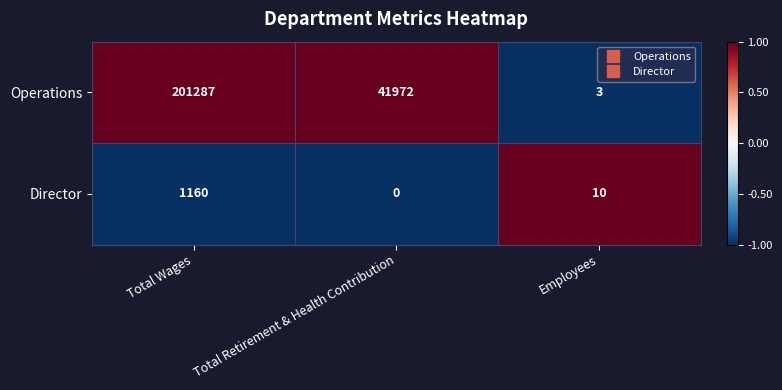

Count the number of data series in this chart.

2